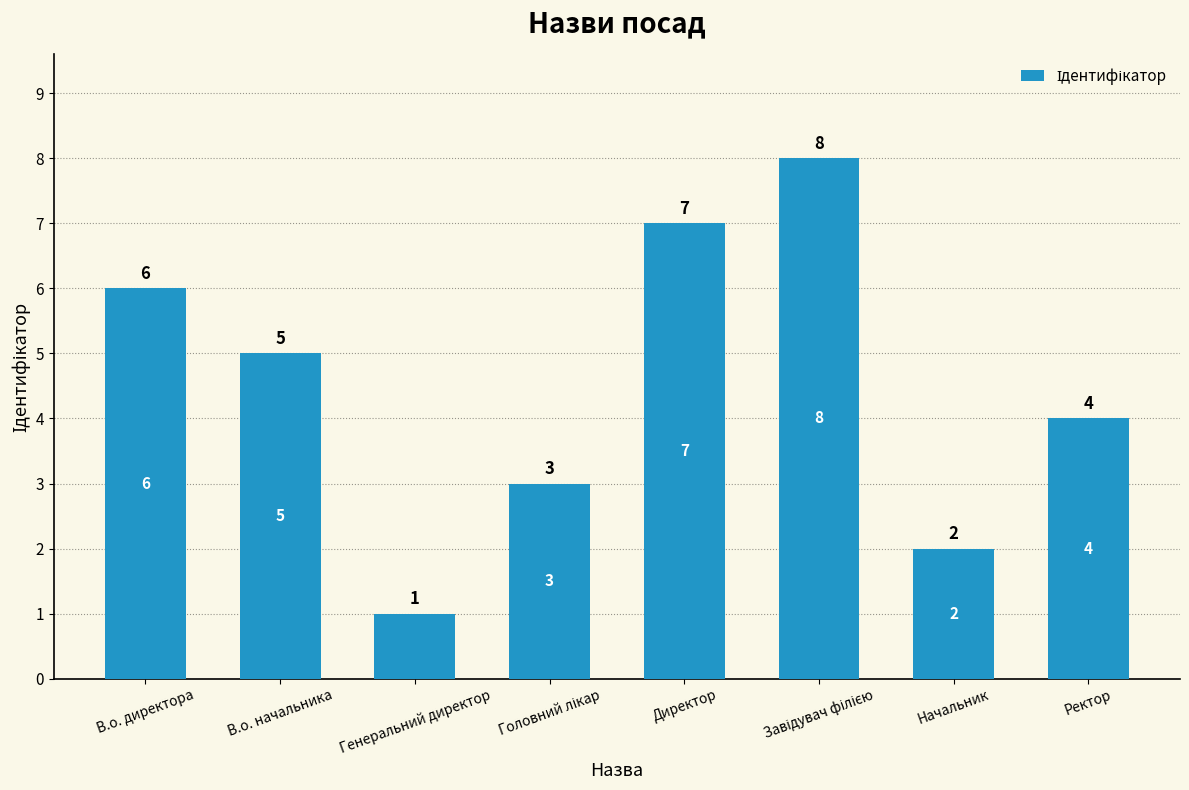

Does the chart contain any negative values?

No